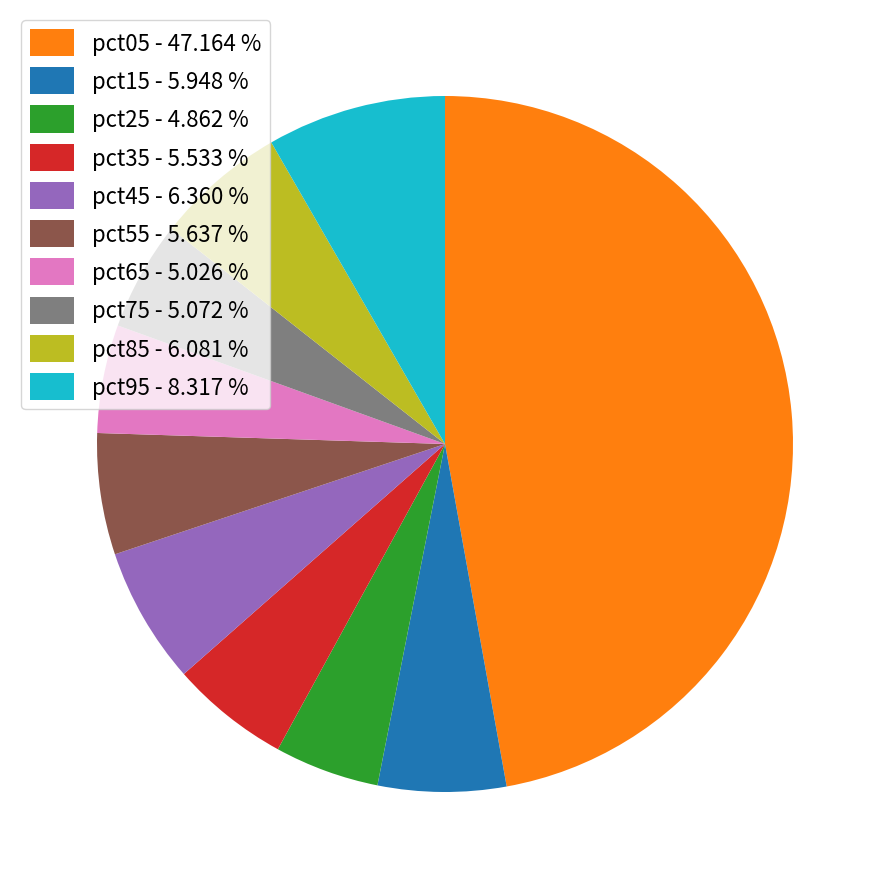

Do pct75 and pct15 together represent more than half of the pie?

No